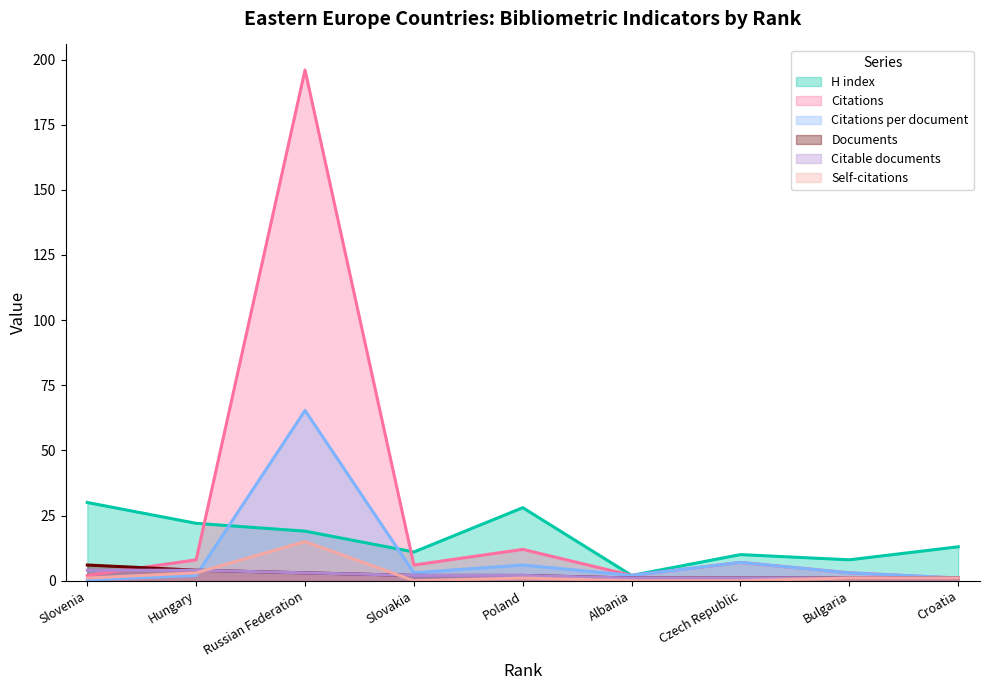

Between which two adjacent categories do Documents and Citations per document first intersect?

Hungary and Russian Federation